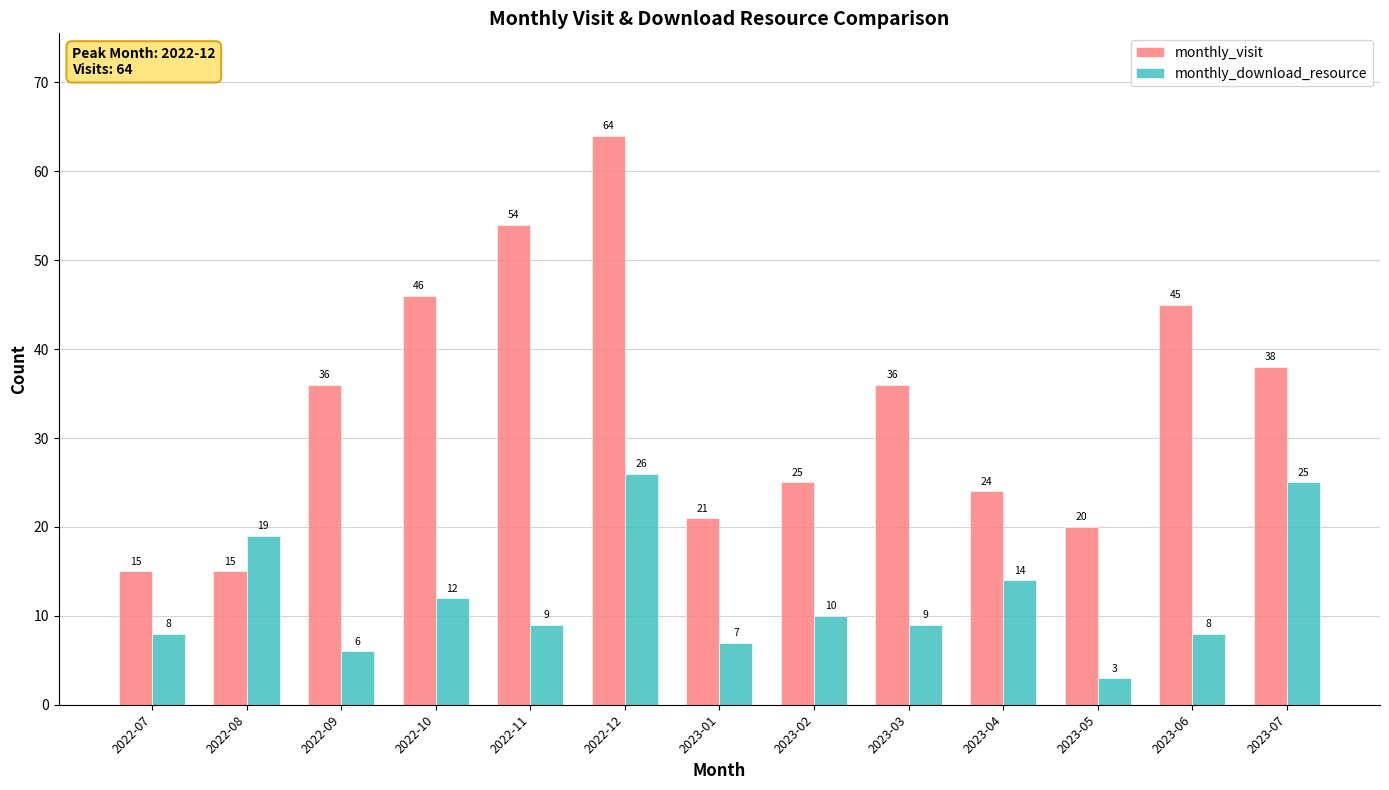

How many bars are there in each group?

2